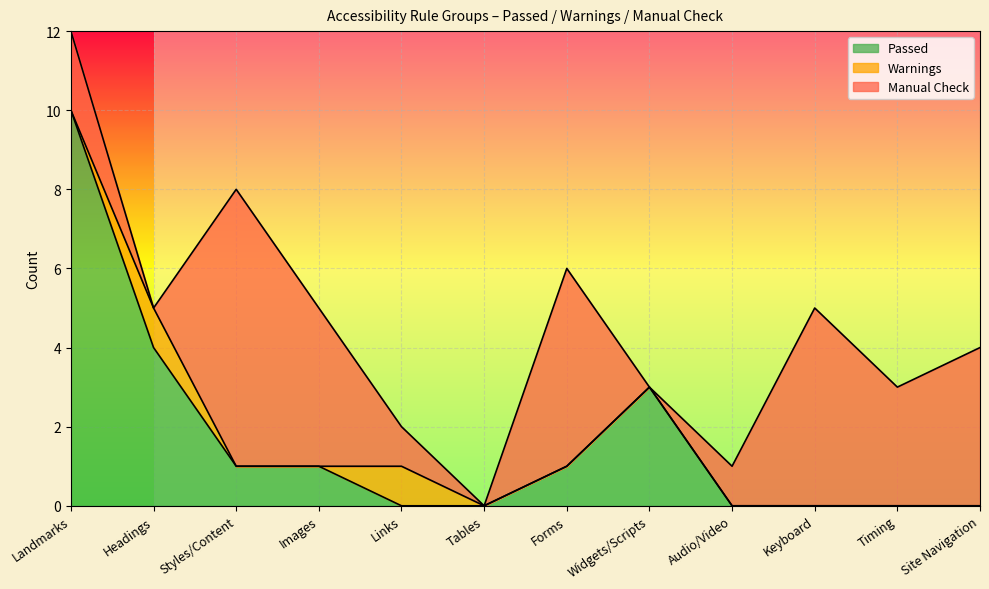

What is the total value across all series at Landmarks?

12